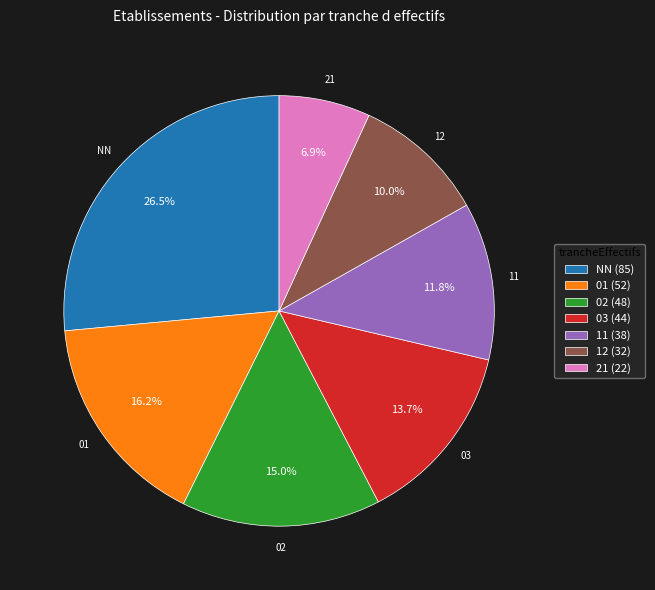

To the nearest percent, what is the difference between the largest and smallest slice percentages?

20%